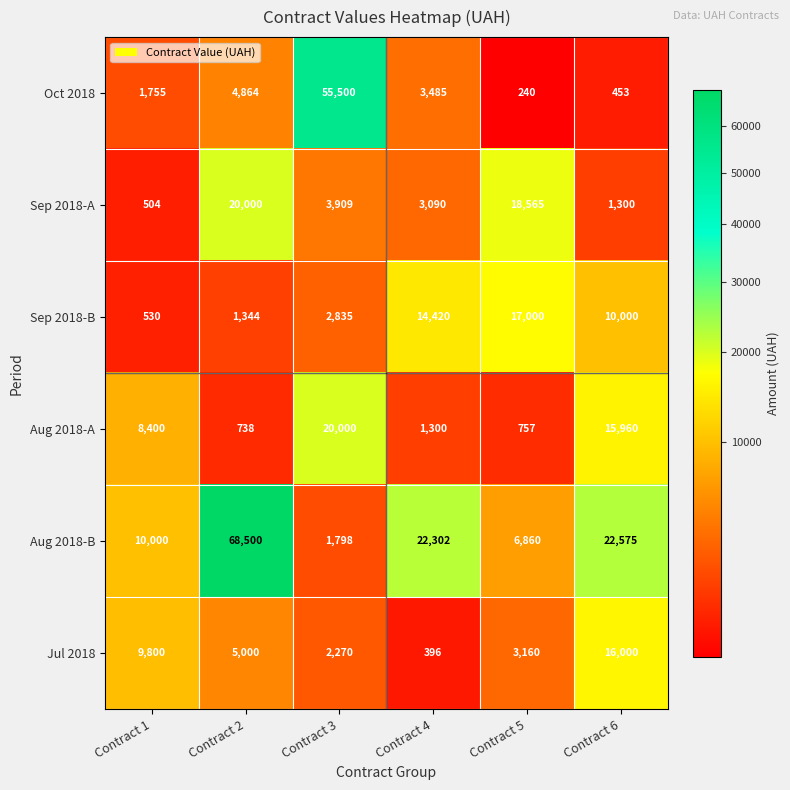

Rank the series at Contract 4 from lowest to highest value.

Jul 2018, Aug 2018-A, Sep 2018-A, Oct 2018, Sep 2018-B, Aug 2018-B